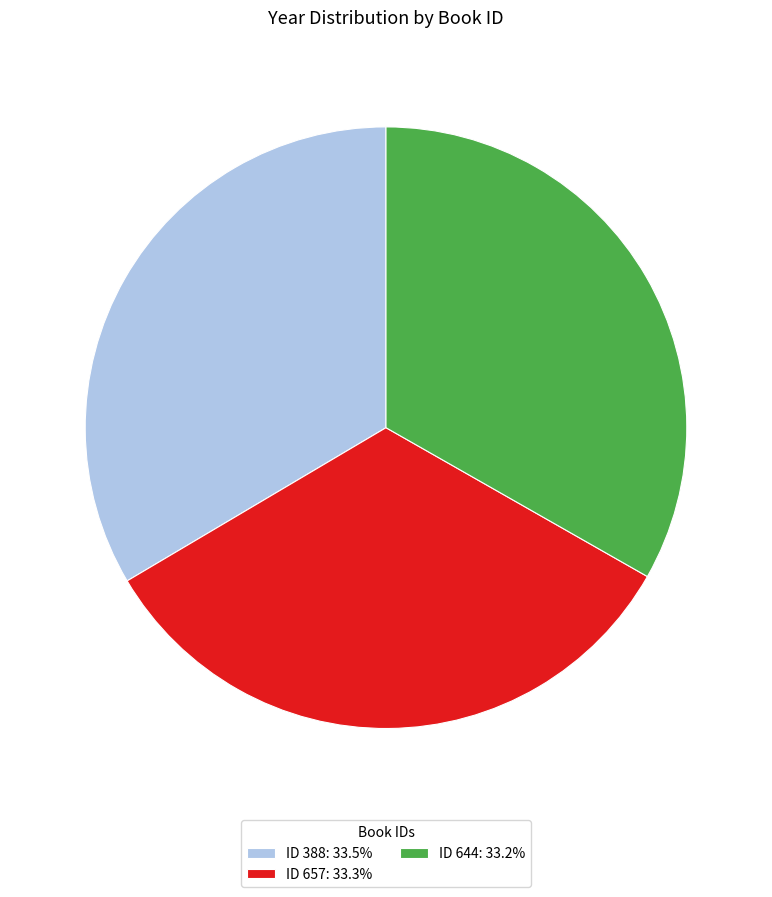

Do ID 657: 33.3% and ID 388: 33.5% together represent more than half of the pie?

Yes